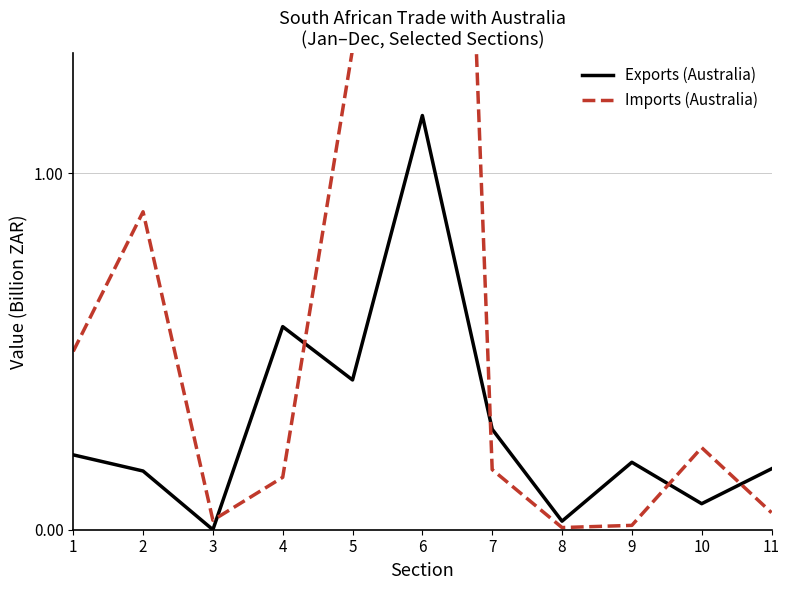

How many interior local peaks does the Exports (Australia) series have?

3